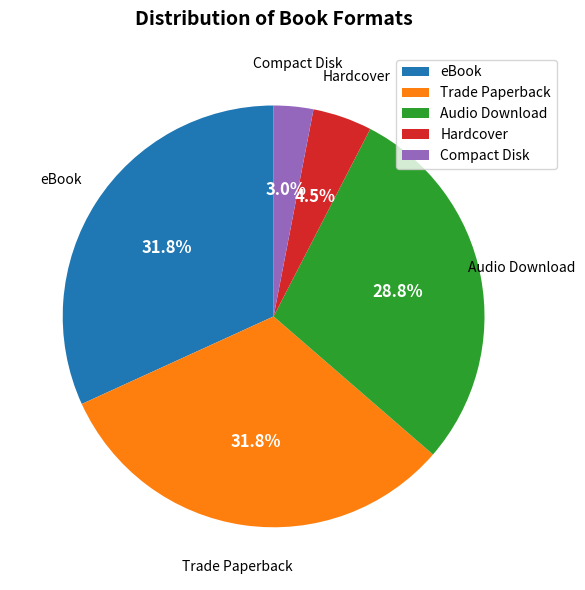

Which slice is the smallest?

Compact Disk